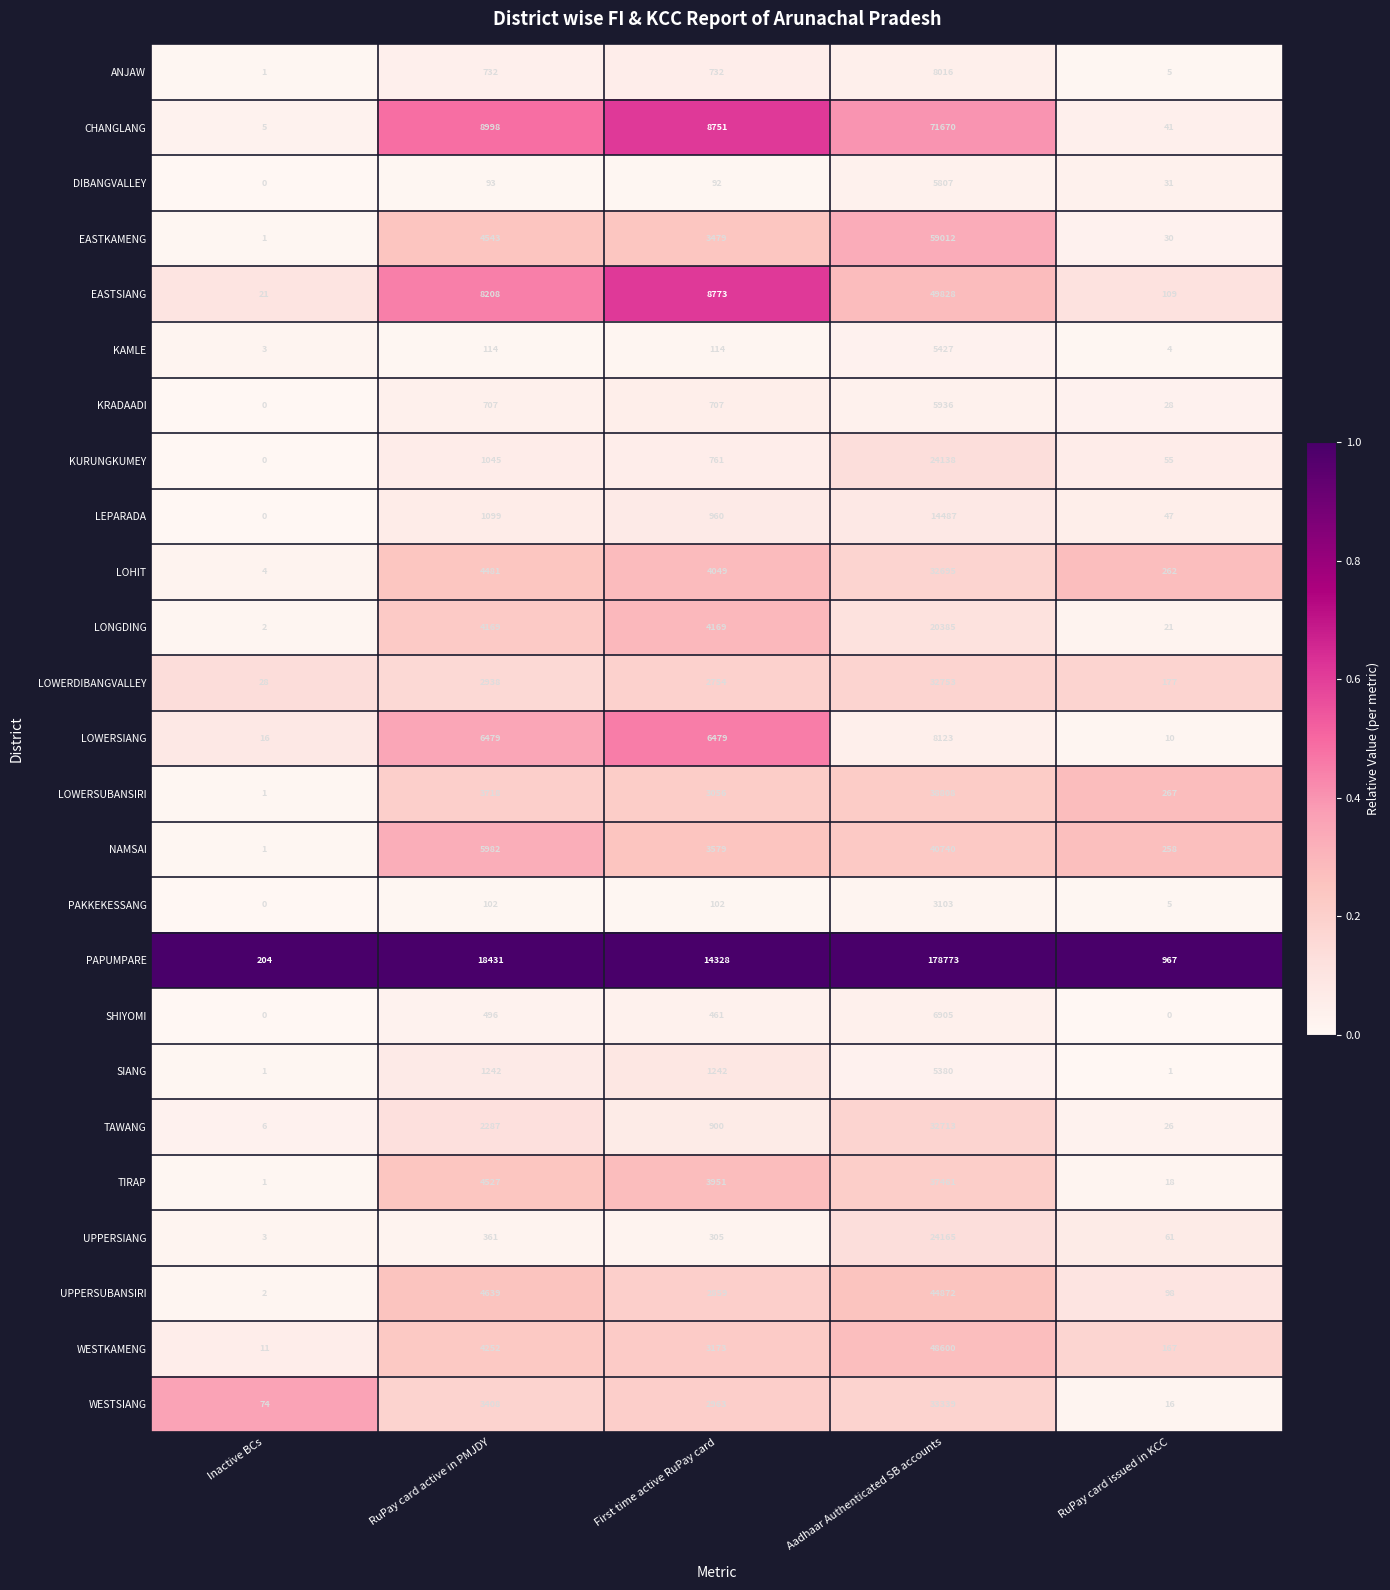

What is the maximum value for SHIYOMI?

6905